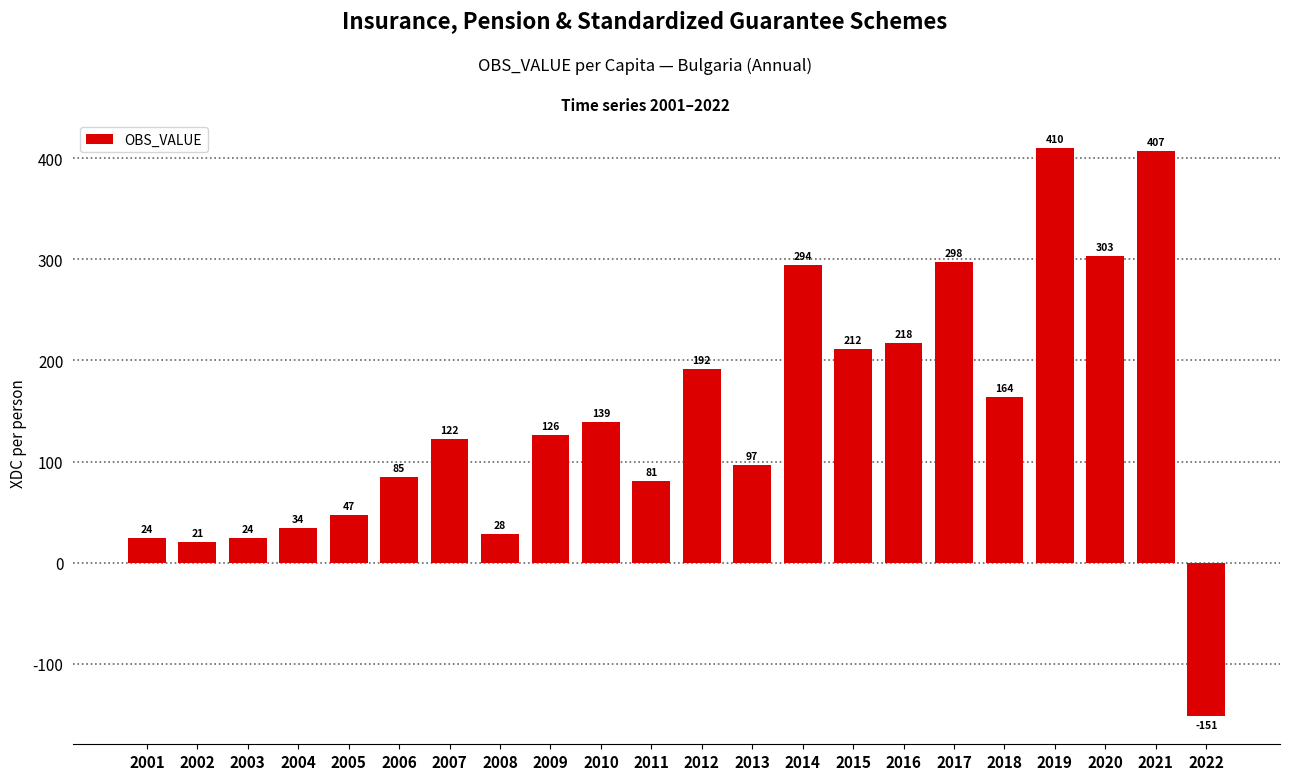

What is the average value?

144.3